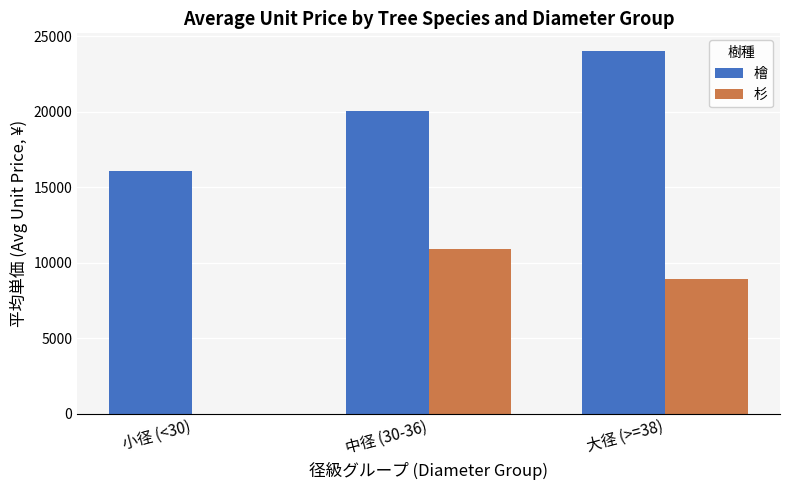

At which label does 杉 reach its peak?

中径 (30-36)